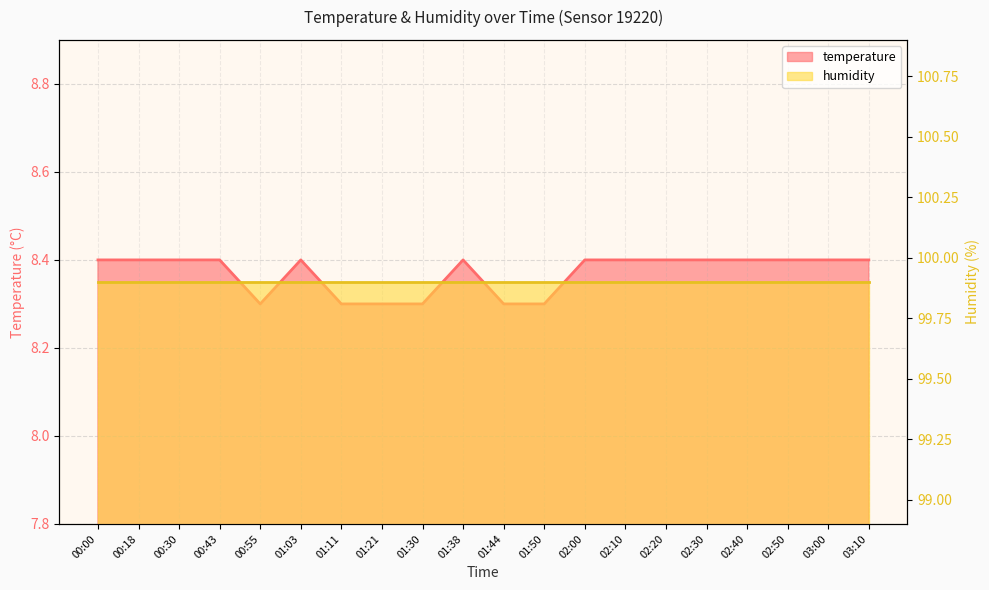

What is the difference between the maximum and second lowest values?

0.1